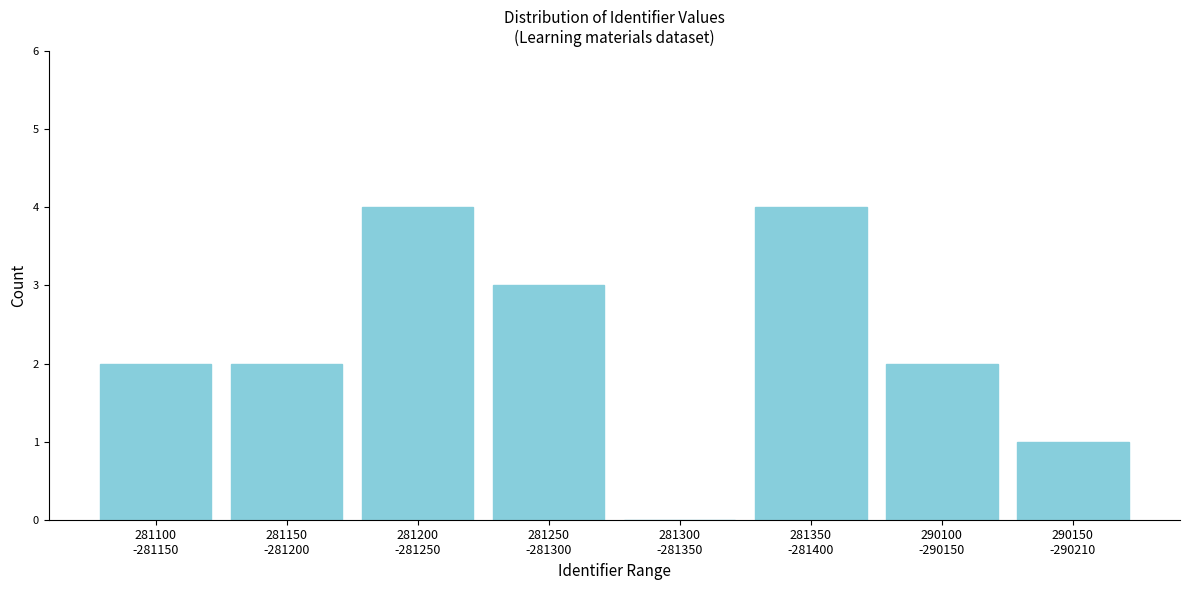

What is the greatest value displayed?

4